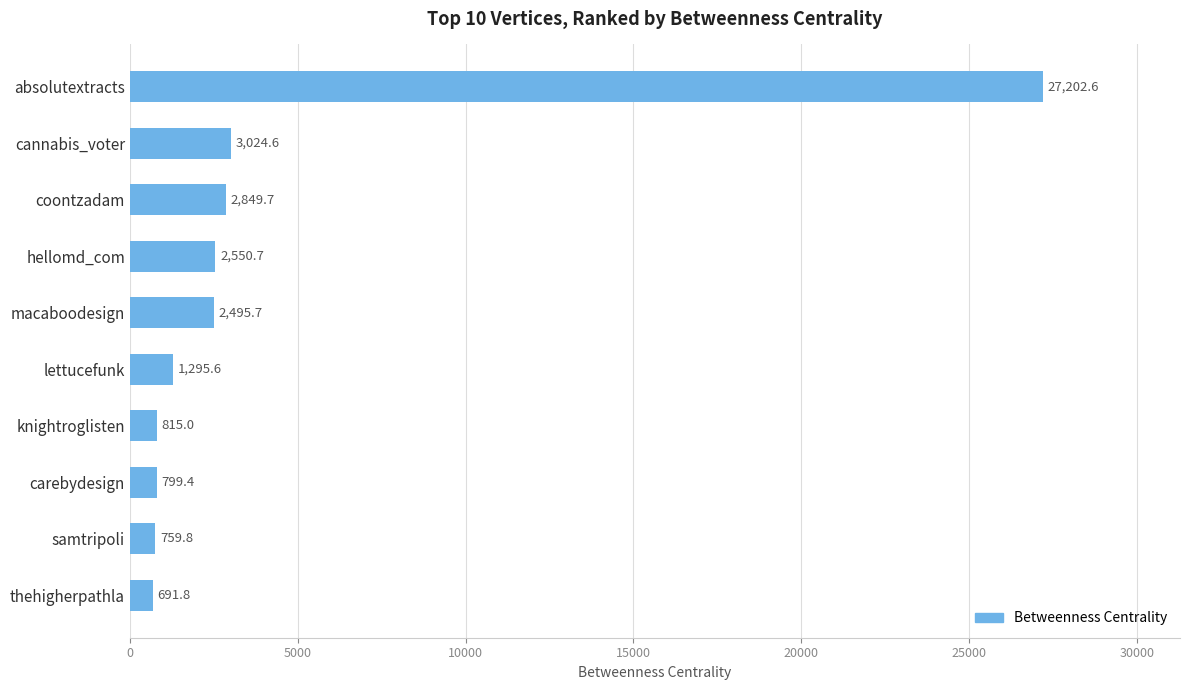

What is the difference between the maximum and minimum values?

26510.8